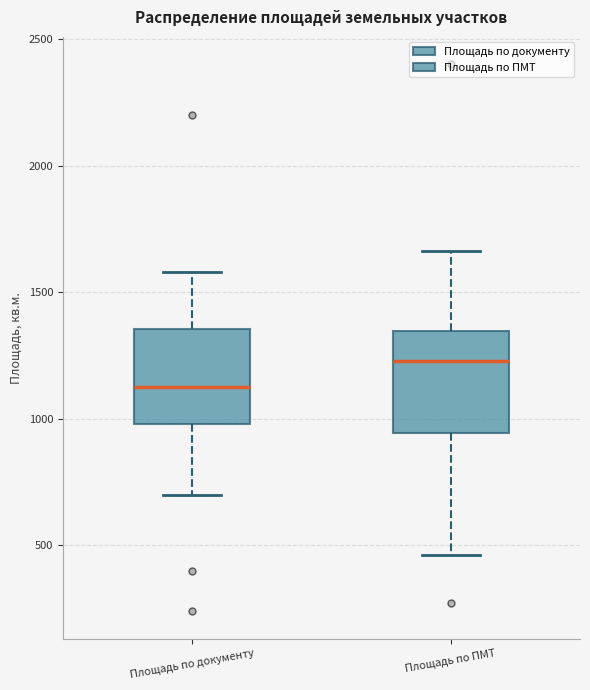

Reading left to right, read every box against the y-axis: the position of its median line, the range the box covers, and the ends of its whiskers. The values are not printed on the chart, so give them approximately, as read against the axis.

Площадь по документу: median 1150, box 1000 to 1350, whiskers 700 to 1600
Площадь по ПМТ: median 1250, box 950 to 1350, whiskers 450 to 1650